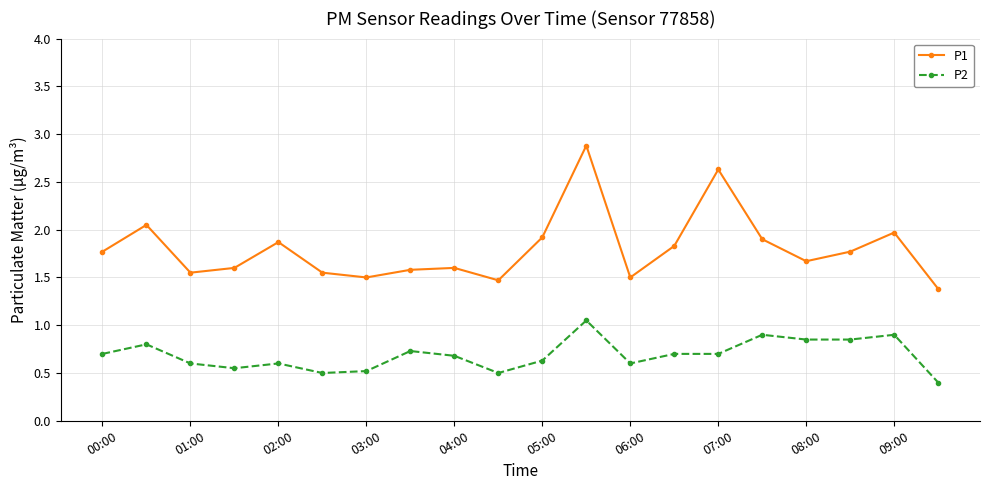

Which series has the largest total across all categories?

P1